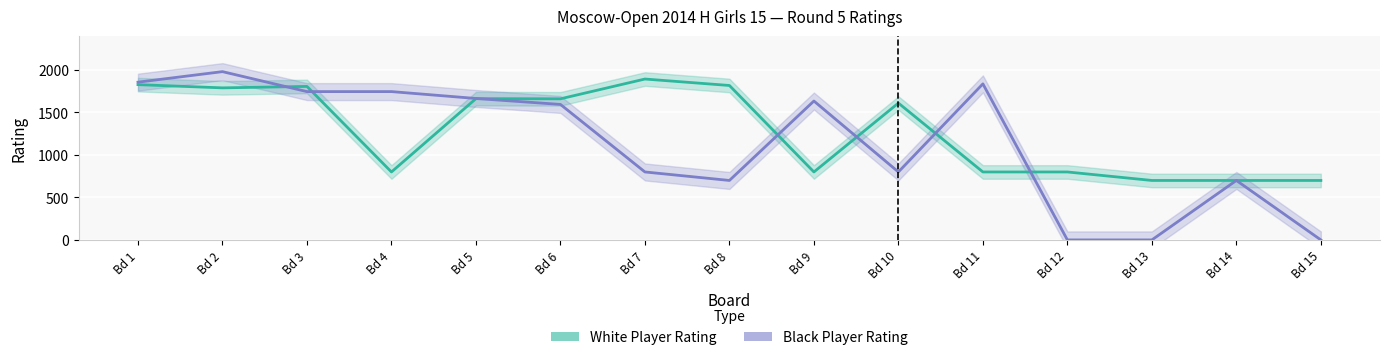

Reading right to left, what are all the values shown in this chart?

White Player Rating: 700	700	700	800	800	1611	800	1818	1894	1661	1663	800	1807	1790	1828
Black Player Rating: 0	700	0	0	1837	800	1635	700	800	1595	1665	1746	1746	1981	1857